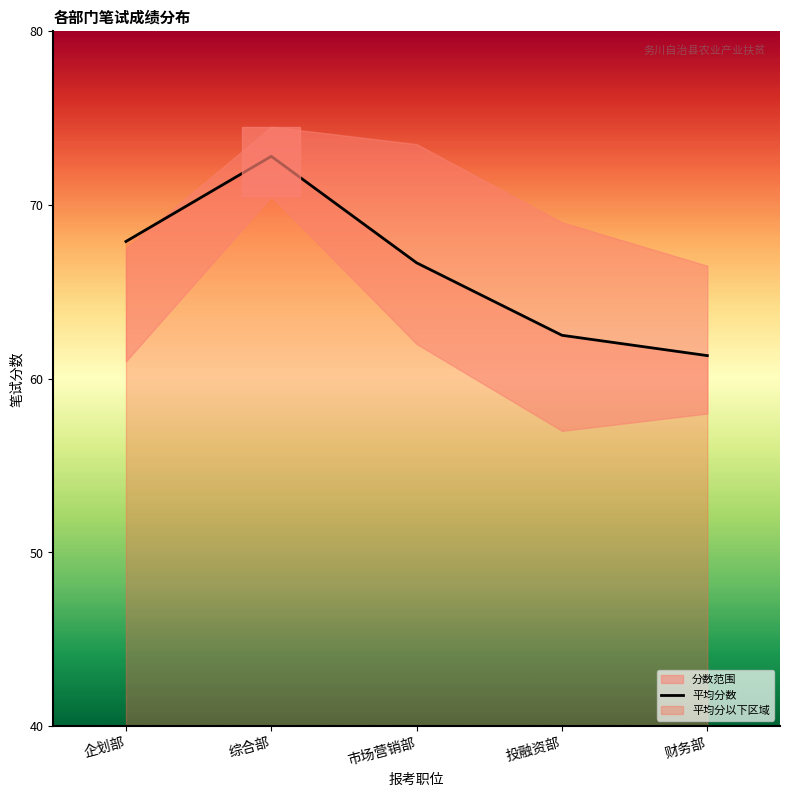

The value at 市场营销部 is 113.5. True or false?

False